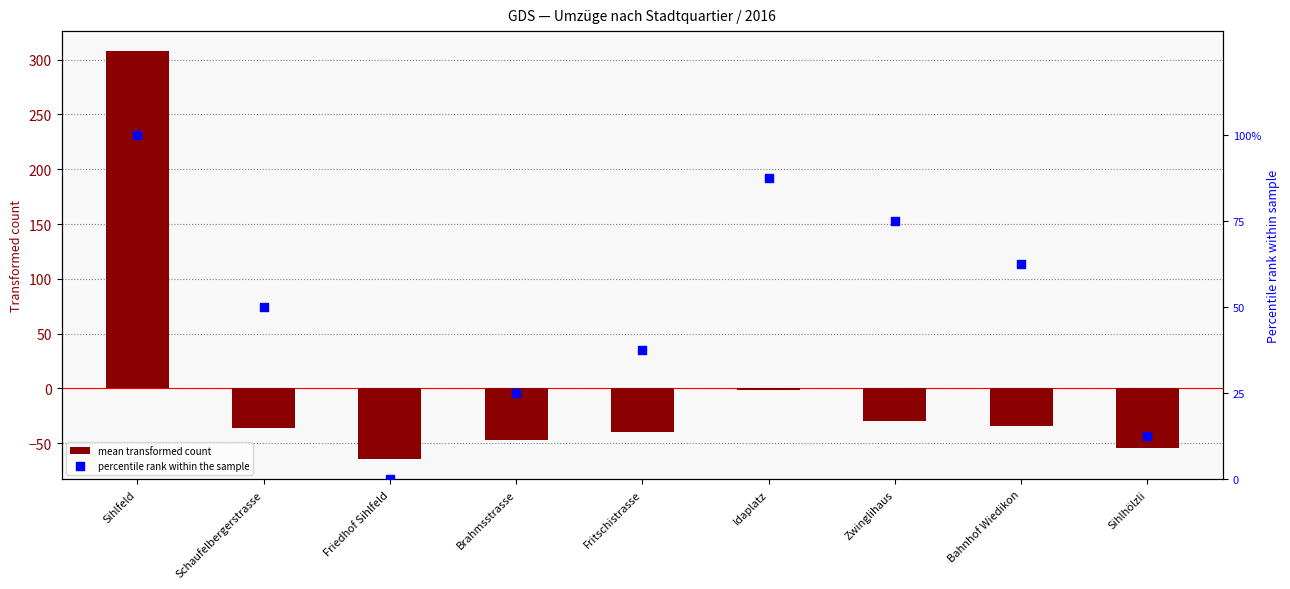

Which series has the largest total across all categories?

percentile rank within the sample